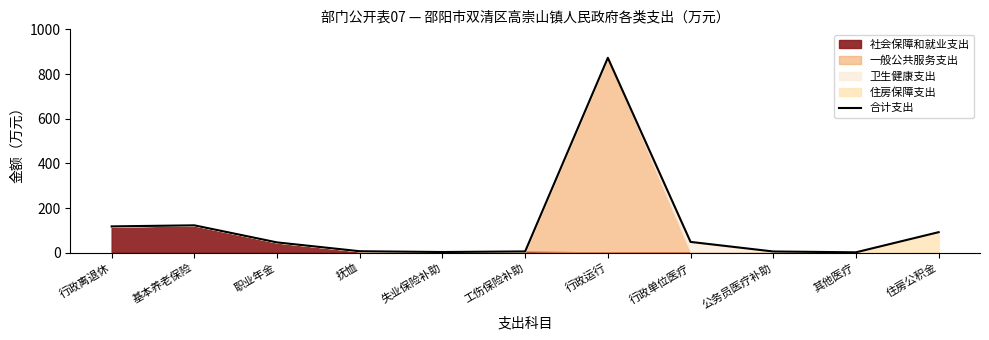

Rank the categories by value from highest to lowest.

行政运行, 基本养老保险, 行政离退休, 住房公积金, 行政单位医疗, 职业年金, 抚恤, 工伤保险补助, 公务员医疗补助, 失业保险补助, 其他医疗